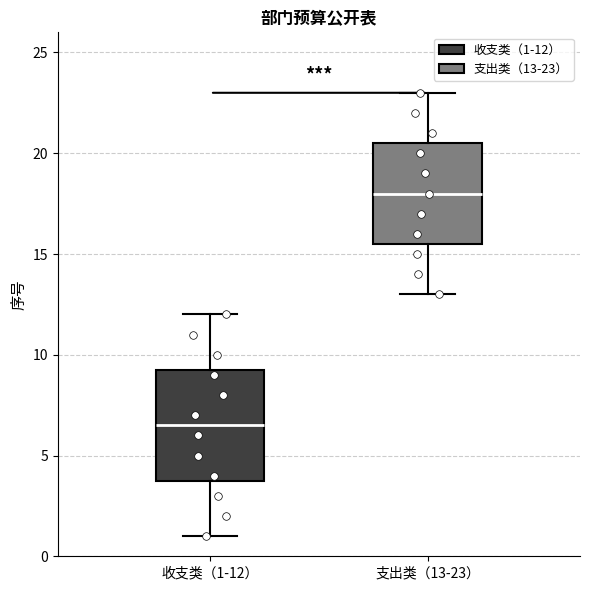

Reading left to right, transcribe this box plot: for each box, give where its median line is, the range the box spans, and where its two whiskers end, as read against the y-axis. The values are not printed on the chart, so give them approximately, as read against the axis.

收支类（1-12）: median 6.5, box 4.0 to 9.5, whiskers 1.0 to 12.0
支出类（13-23）: median 18.0, box 15.5 to 20.5, whiskers 13.0 to 23.0